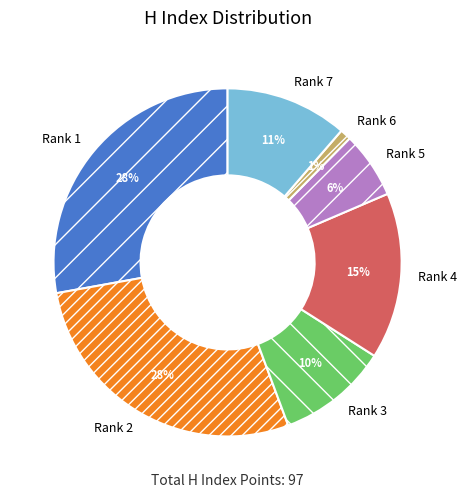

To the nearest percent, what is the combined percentage of Rank 3 and Rank 6?

11%